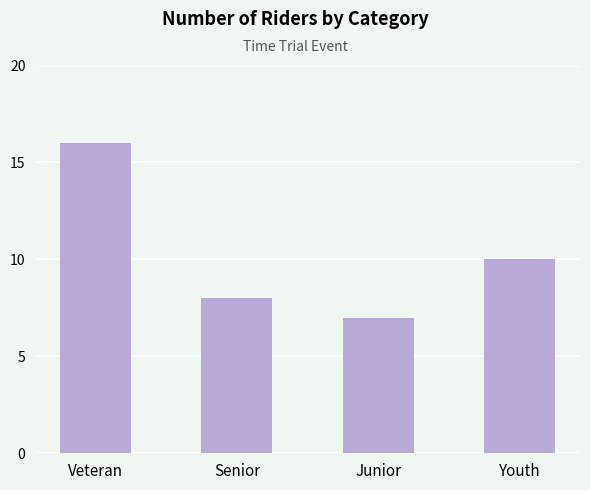

What is the value of the 2nd bar from the left?

8